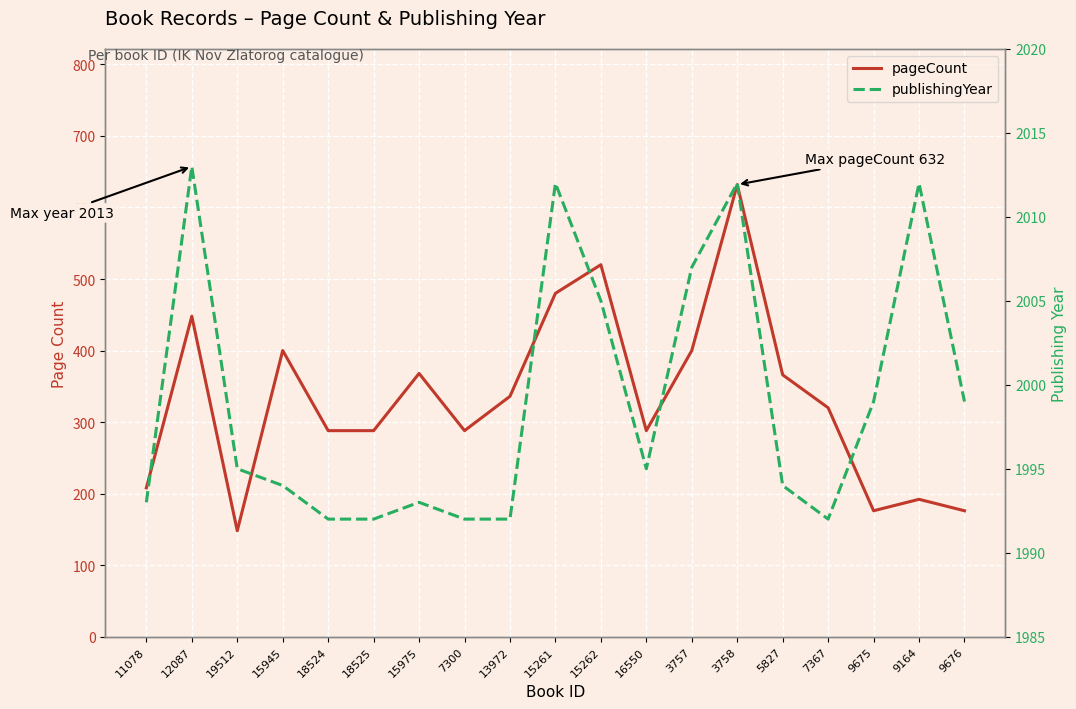

What is the difference between the maximum and second lowest values in the publishingYear series?

21